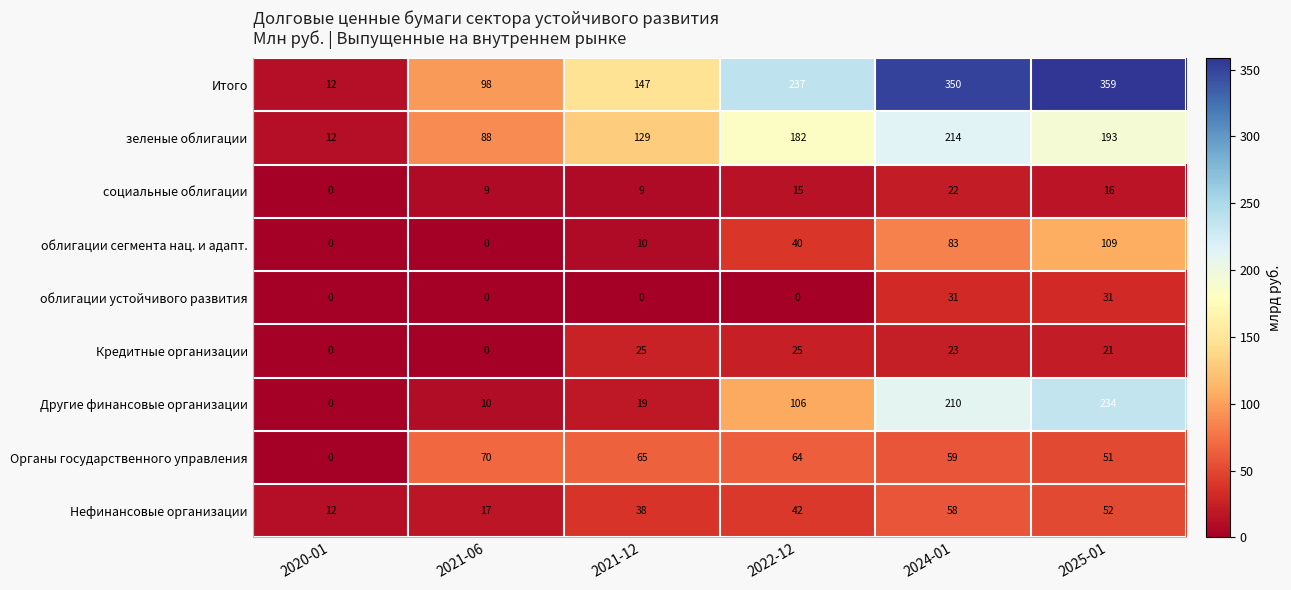

What is the maximum value shown in the chart?

359